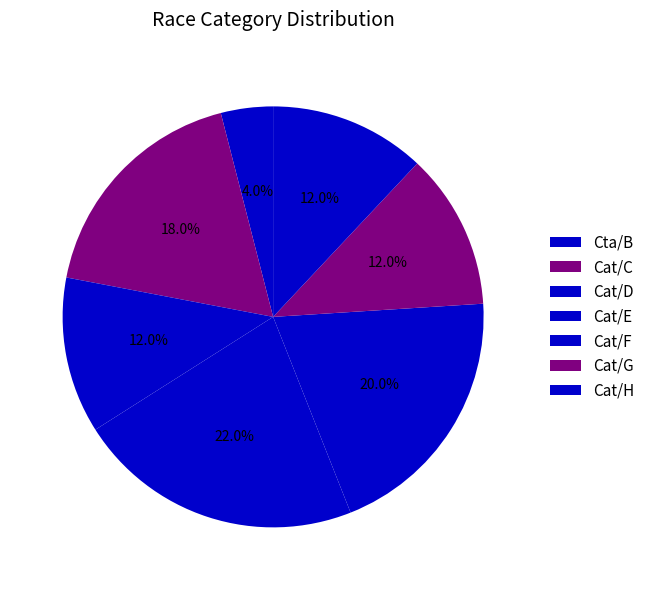

To the nearest percent, what is the average slice percentage?

14%